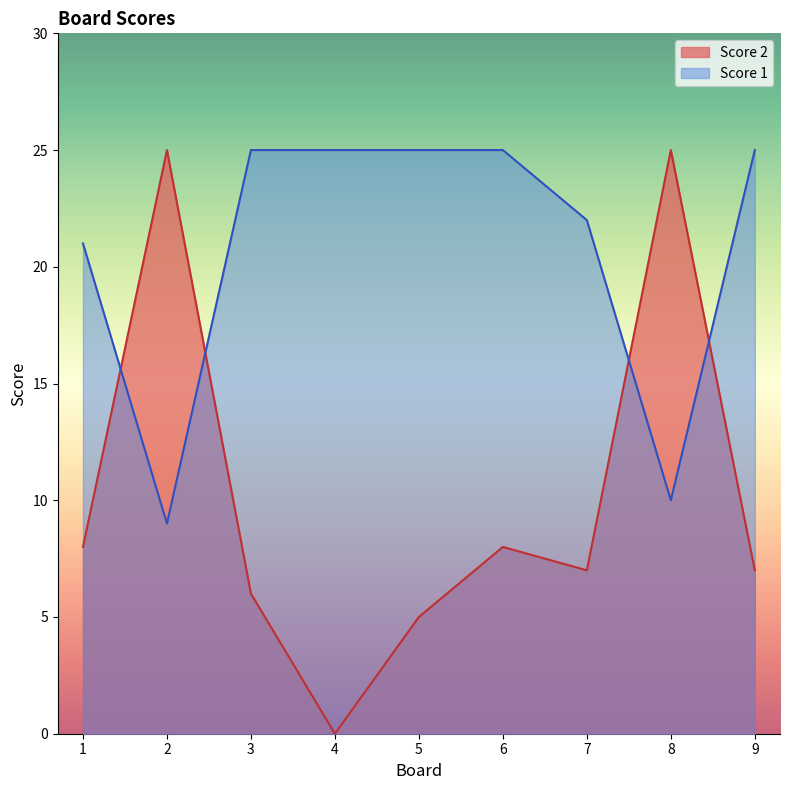

Rank the categories by Score 1 value from lowest to highest.

2, 8, 1, 7, 3, 4, 5, 6, 9